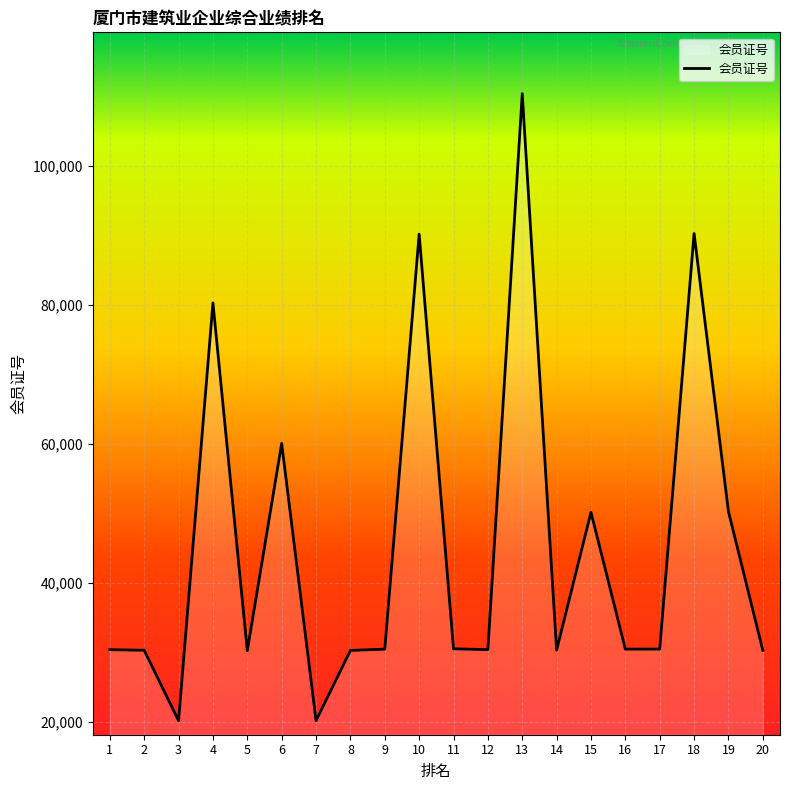

How many categories are shown in the chart?

20